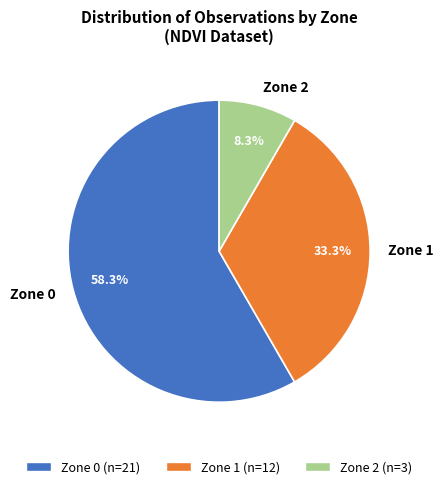

Between Zone 2 and Zone 1, which is larger?

Zone 1